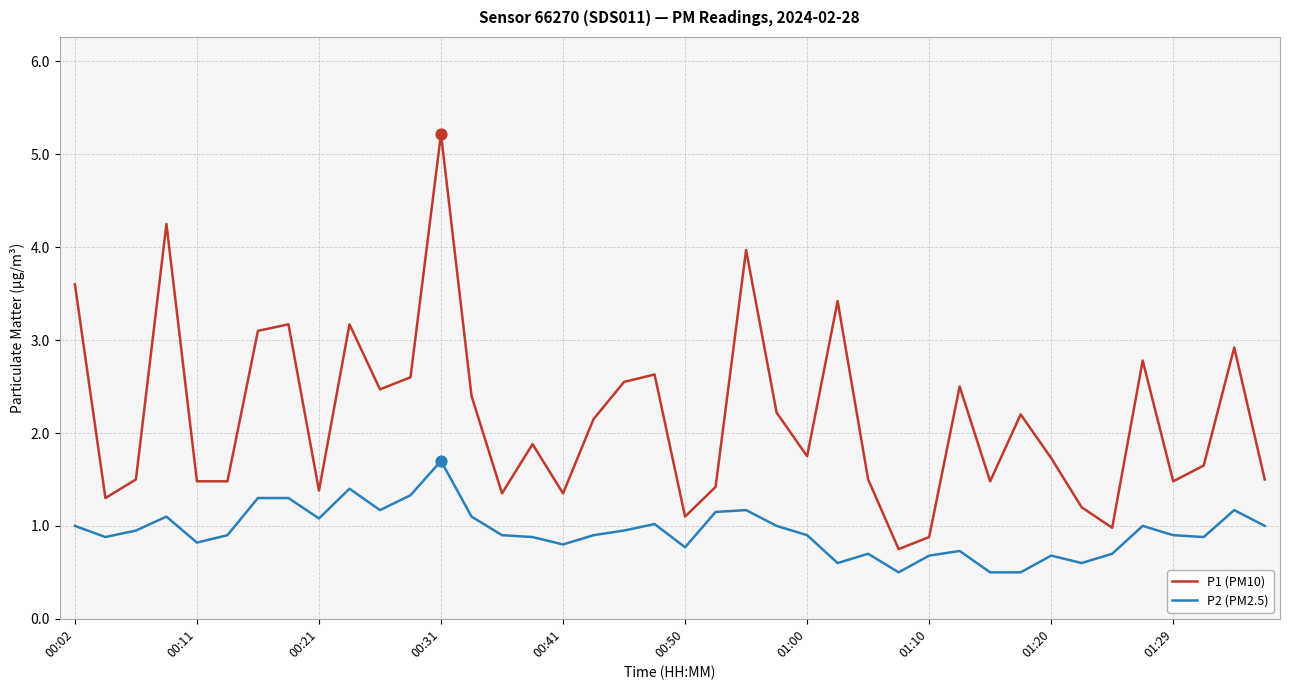

What are all the series names shown in the legend?

P1 (PM10), P2 (PM2.5)